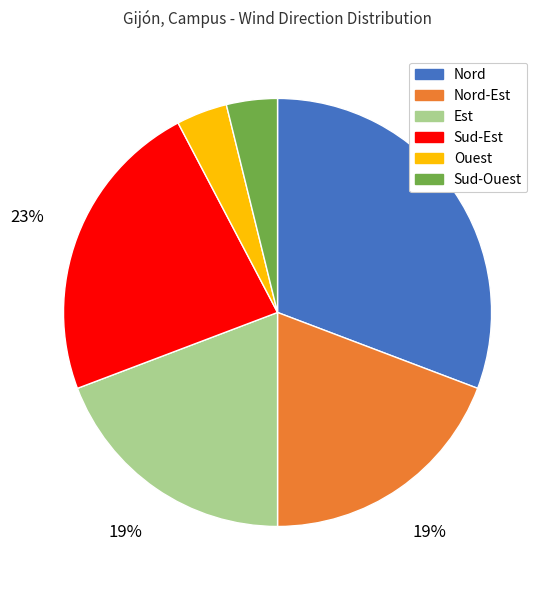

To the nearest percent, what is the average slice percentage?

17%